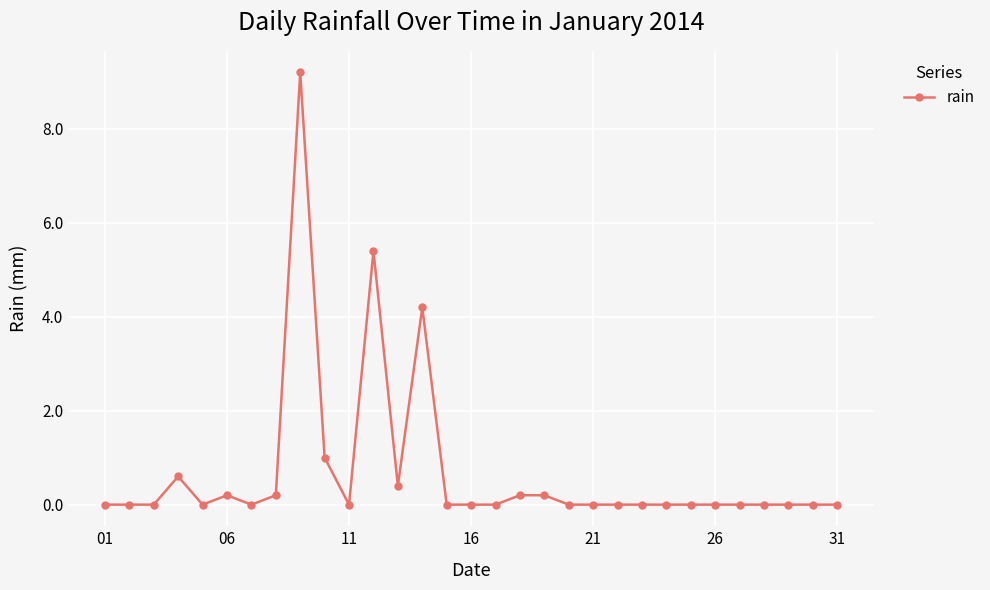

What is the greatest value displayed?

9.2